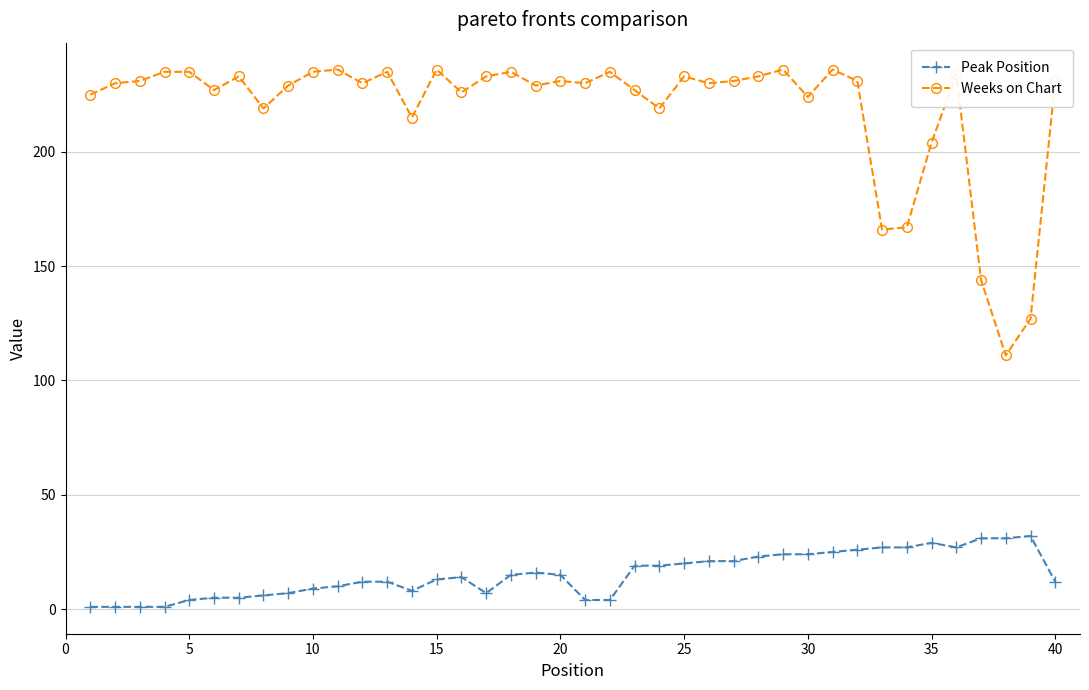

What is the maximum value for Weeks on Chart?

236